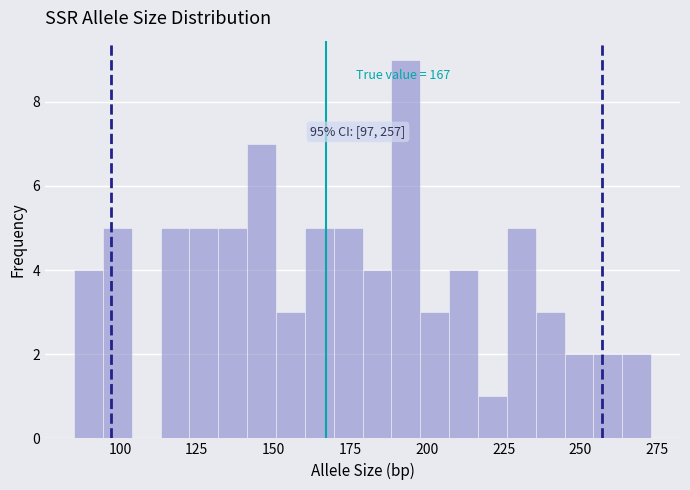

Read against the x-axis, roughly where is the centre of the tallest bar?

195